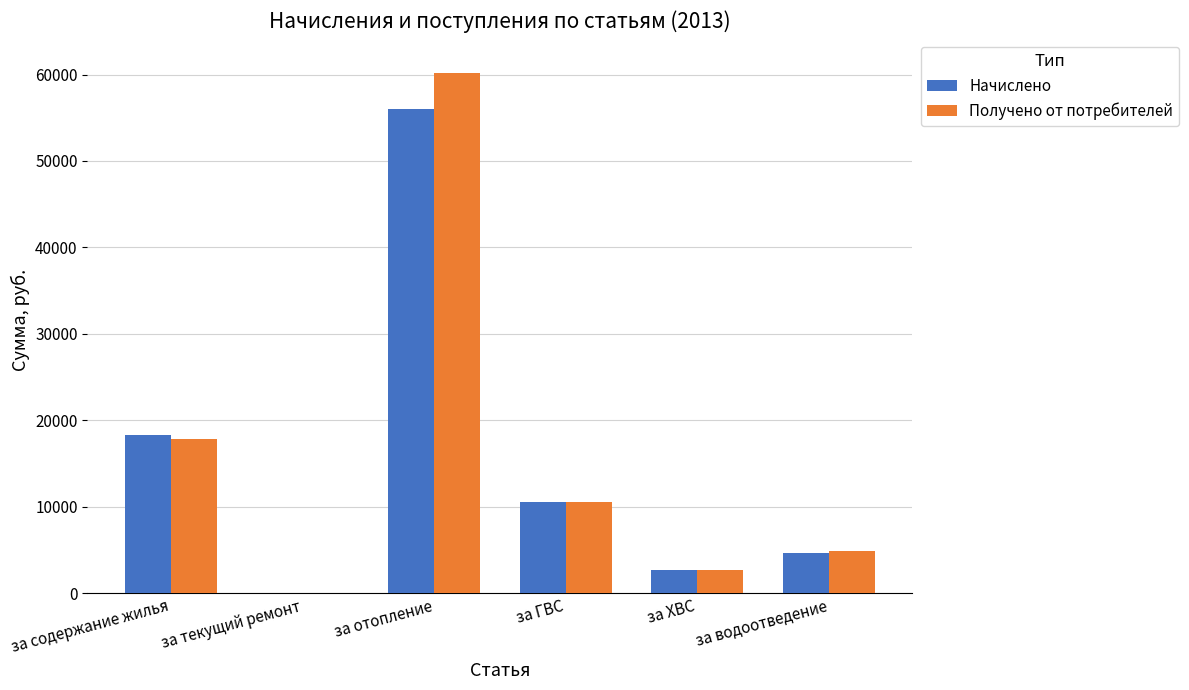

Read the Получено от потребителей value at за содержание жилья.

17816.8